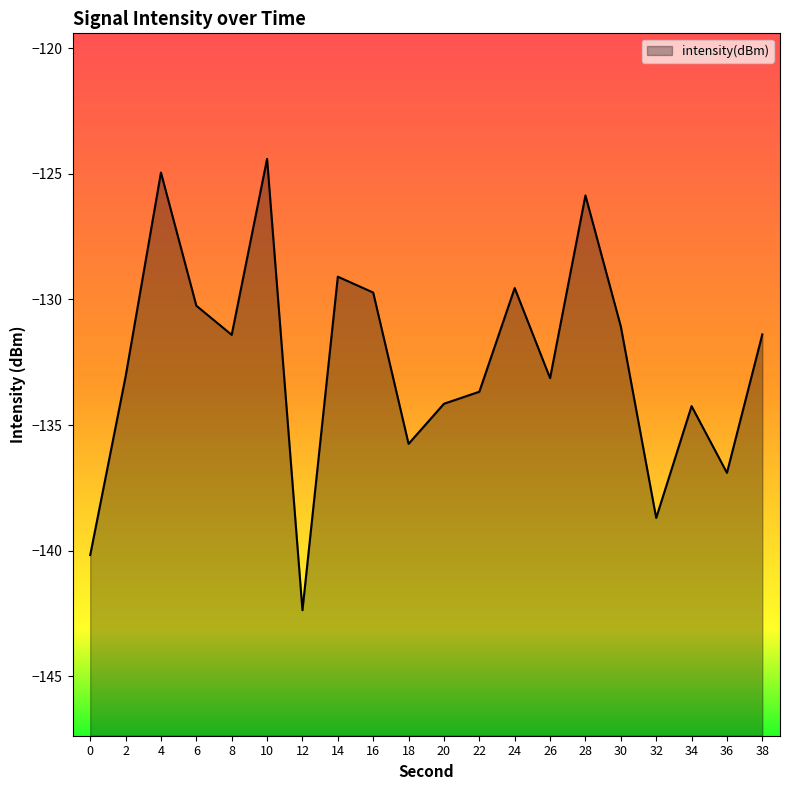

Rank the categories by value from highest to lowest.

10, 4, 28, 14, 24, 16, 6, 30, 38, 8, 2, 26, 22, 20, 34, 18, 36, 32, 0, 12